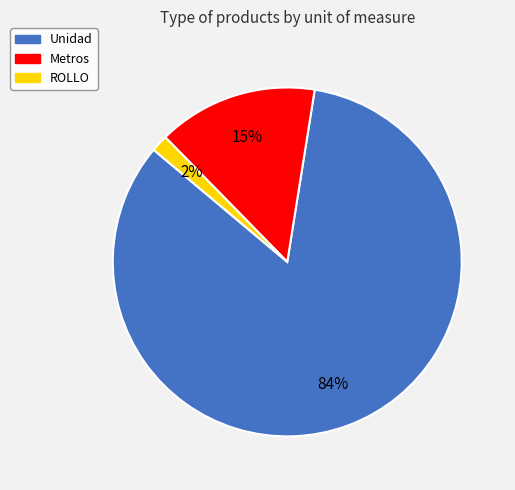

The Metros slice represents 6% of the pie. True or false?

False